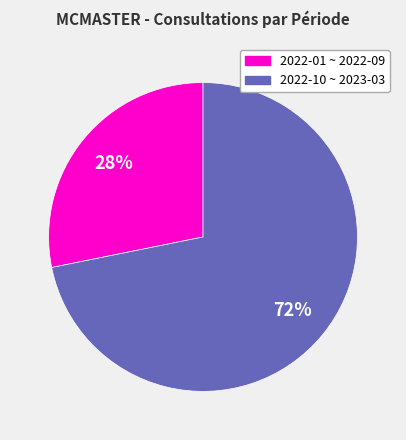

Is there a majority slice in this chart?

Yes